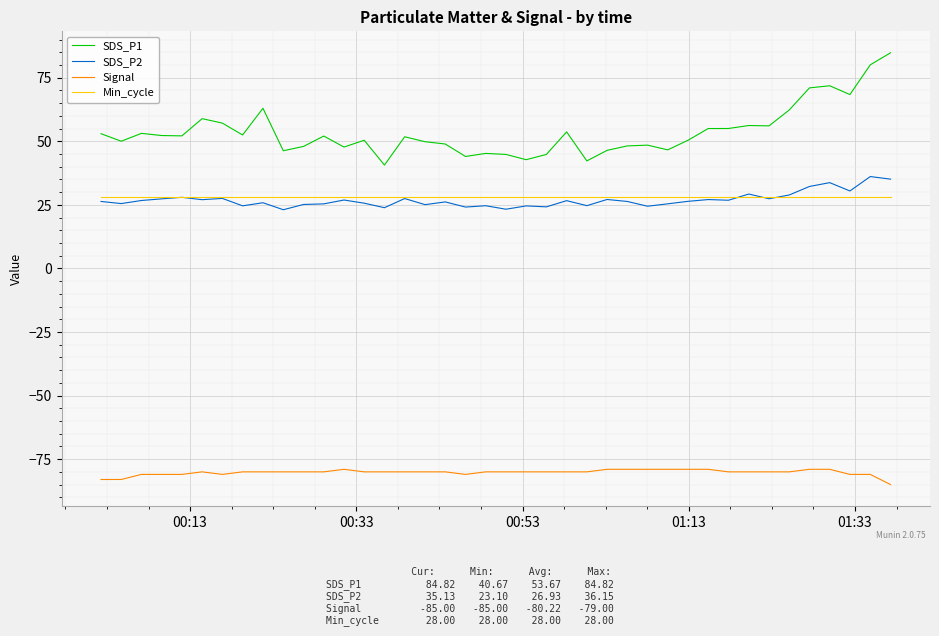

Which series has the largest total across all categories?

SDS_P1